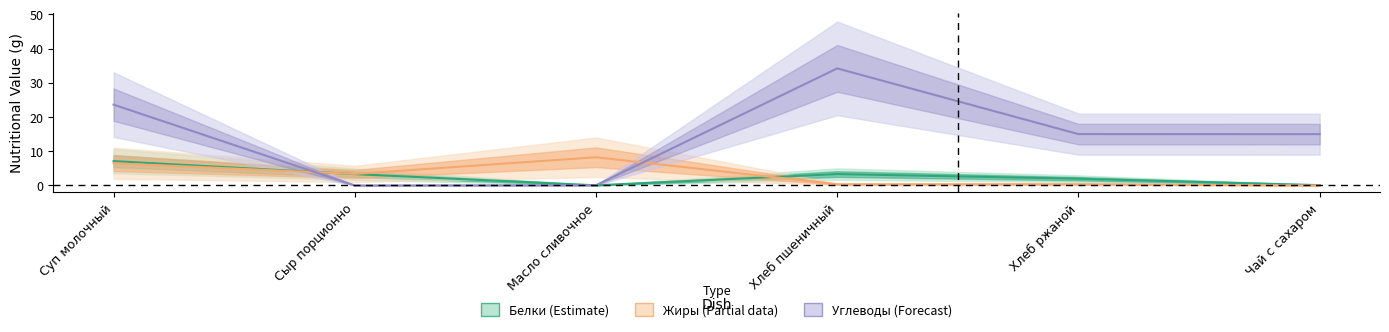

At which category is the sum across all series the highest?

Хлеб пшеничный